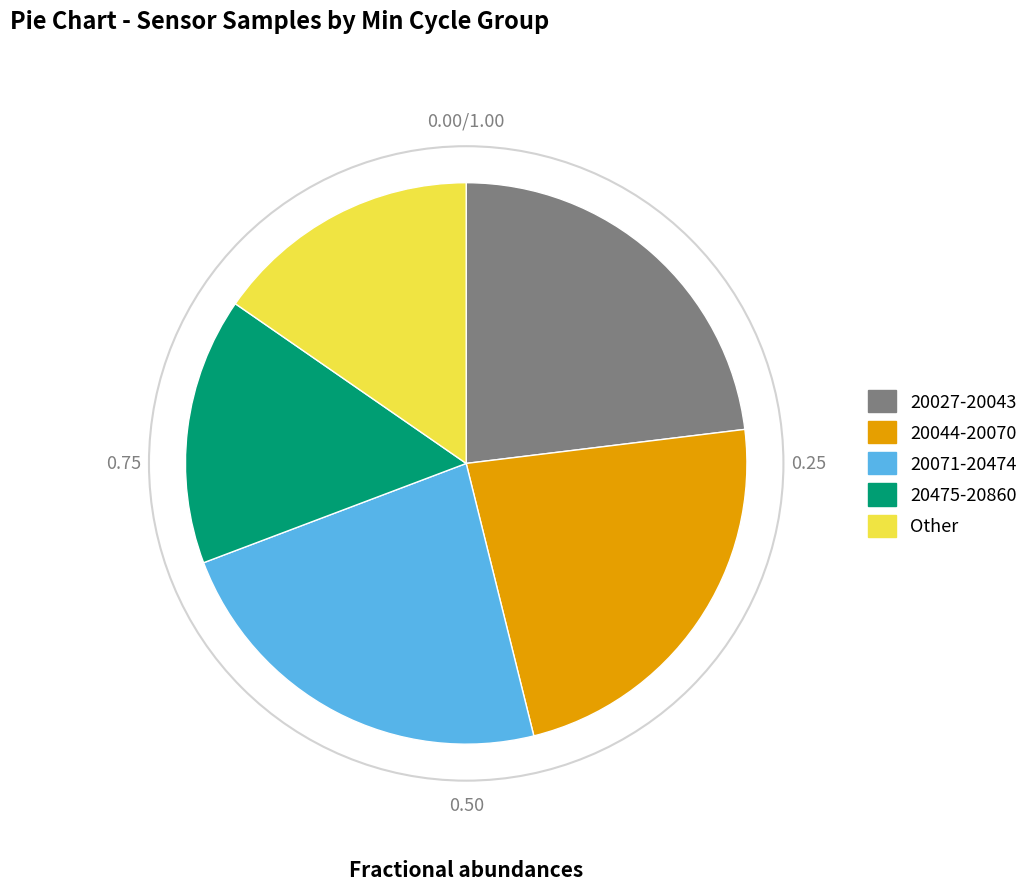

Does any single category account for the majority?

No